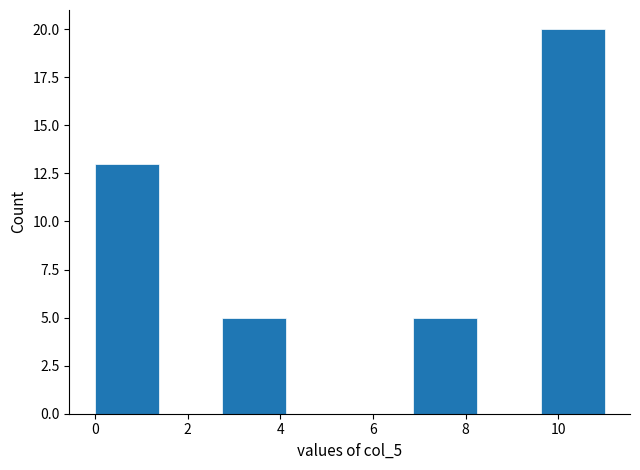

Over which range of the x-axis is the bar tallest?

9.6 to 11.0